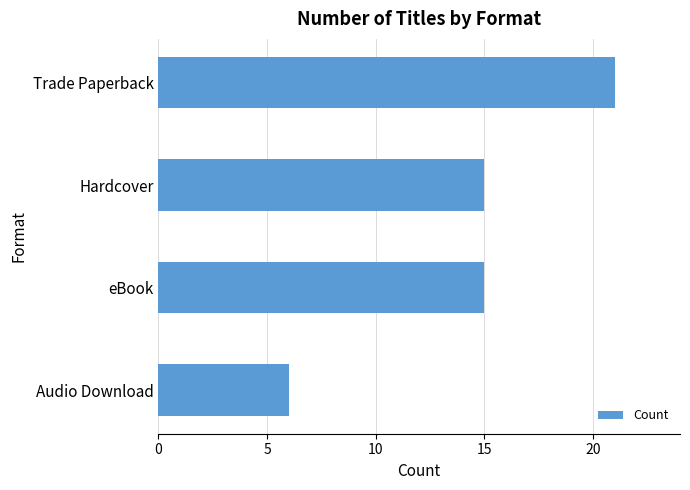

True or false: the data shows 21 at Trade Paperback.

True